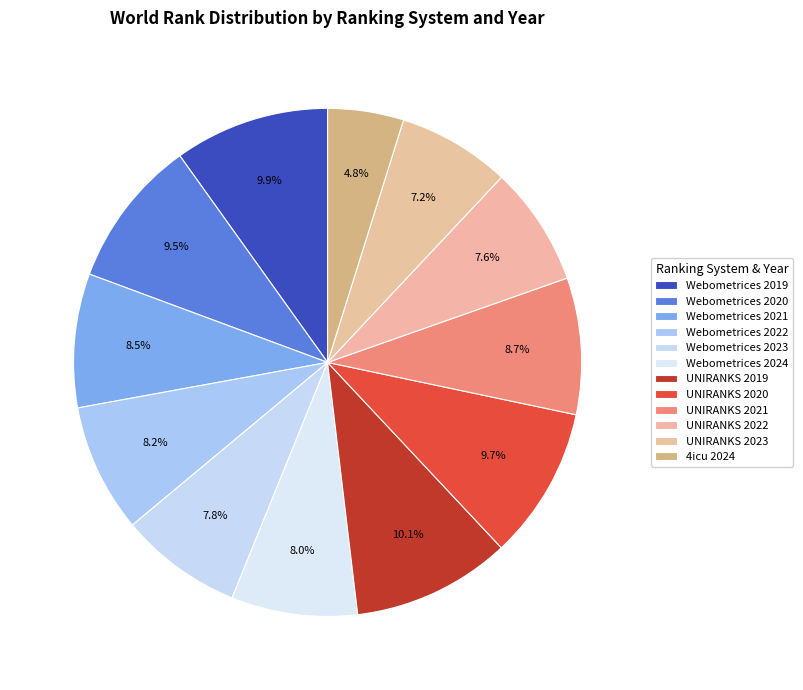

To the nearest percent, what is the average slice percentage?

8%